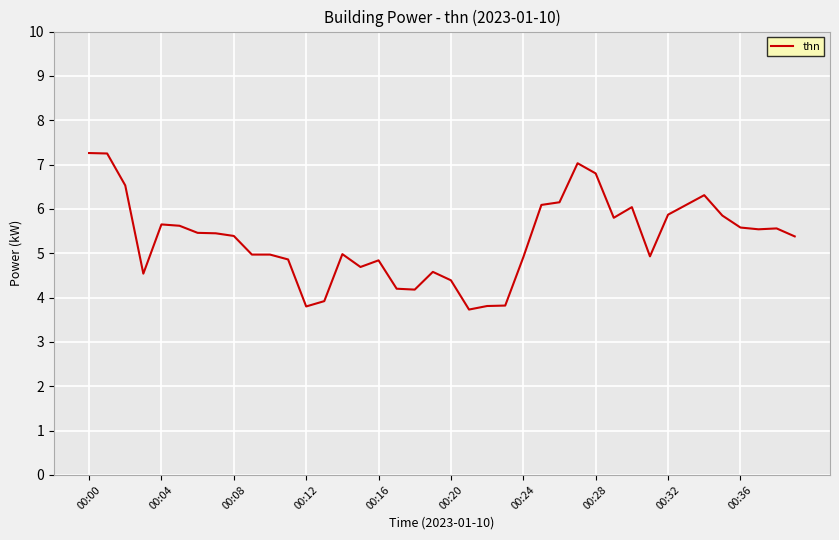

What is the difference between the maximum and minimum values?

3.5